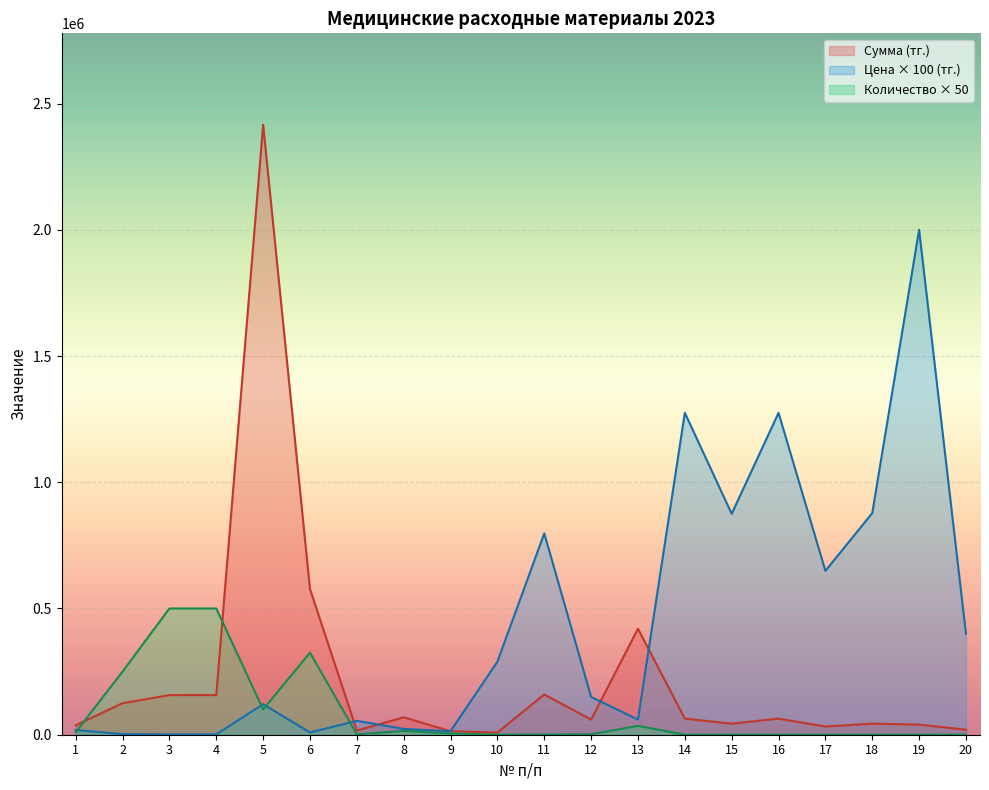

Reading left to right, what are all the values shown in this chart?

Сумма (тг.): 1=37416	2=124800	3=156900	4=157100	5=2415640	6=576875	7=16431	8=69000	9=13900	10=8679	11=159473	12=59800	13=420000	14=63750	15=43750	16=63750	17=32445	18=43890	19=40000	20=20000
Цена (тг.): 1=18708	2=2496	3=1569	4=1571	5=120782	6=8875	7=54771	8=23000	9=13900	10=289300	11=797364	12=149500	13=60000	14=1275000	15=875000	16=1275000	17=648900	18=877800	19=2000000	20=400000
Количество: 1=10000	2=250000	3=500000	4=500000	5=100000	6=325000	7=1500	8=15000	9=5000	10=150	11=1000	12=2000	13=35000	14=250	15=250	16=250	17=250	18=250	19=100	20=250